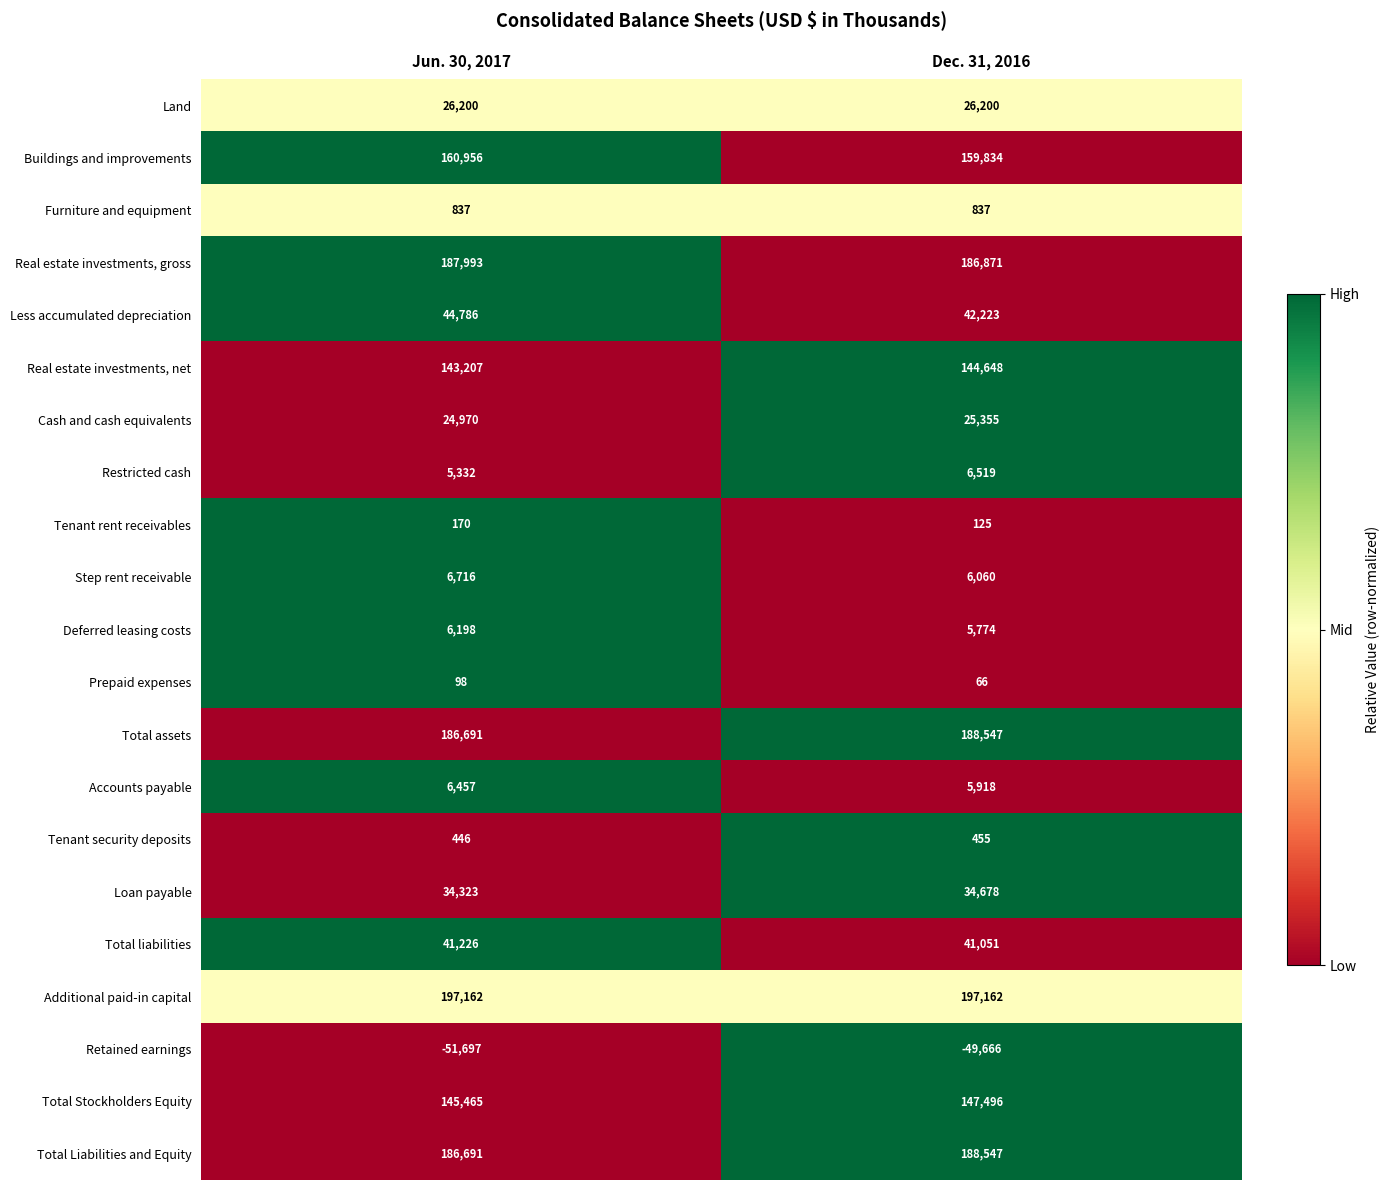

Read the Prepaid expenses value at Jun. 30, 2017, to the nearest 5.

100